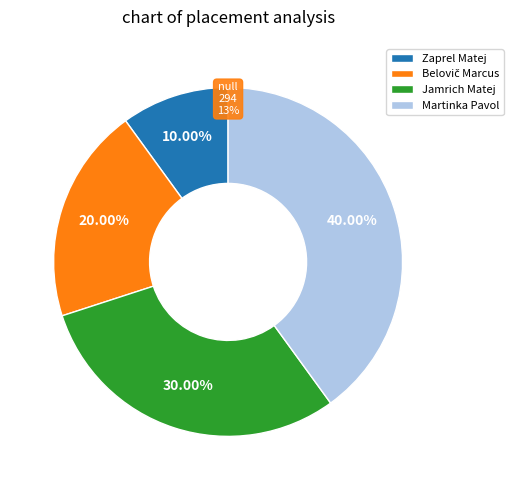

Count the number of slices in the pie.

4